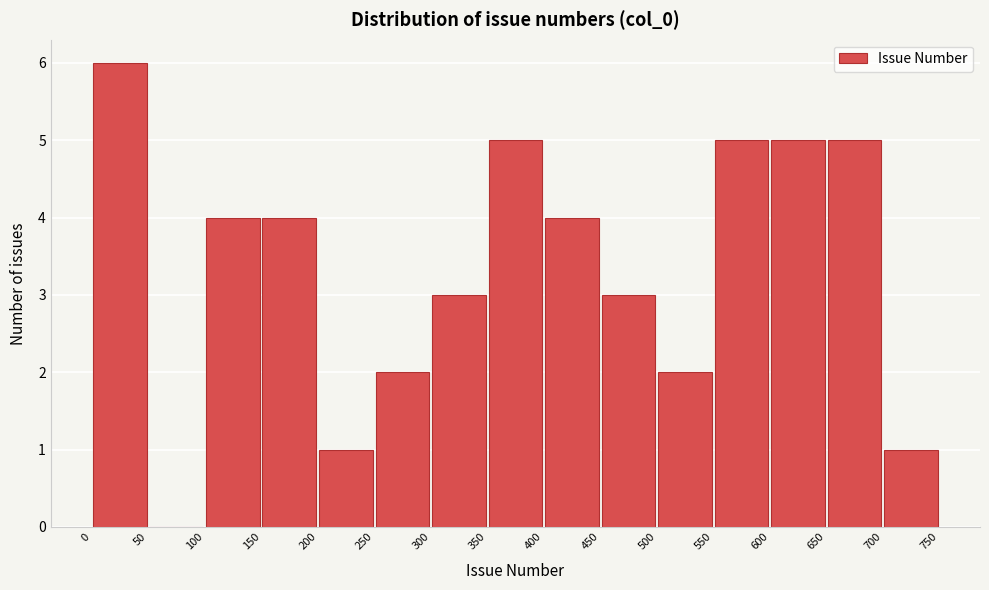

Which range on the x-axis has the tallest bar?

0 to 50